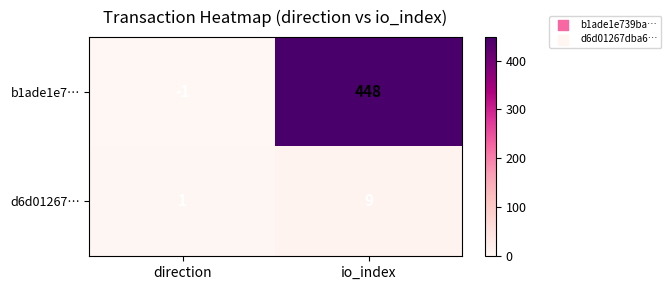

At which label is d6d01267… closest to 5?

direction